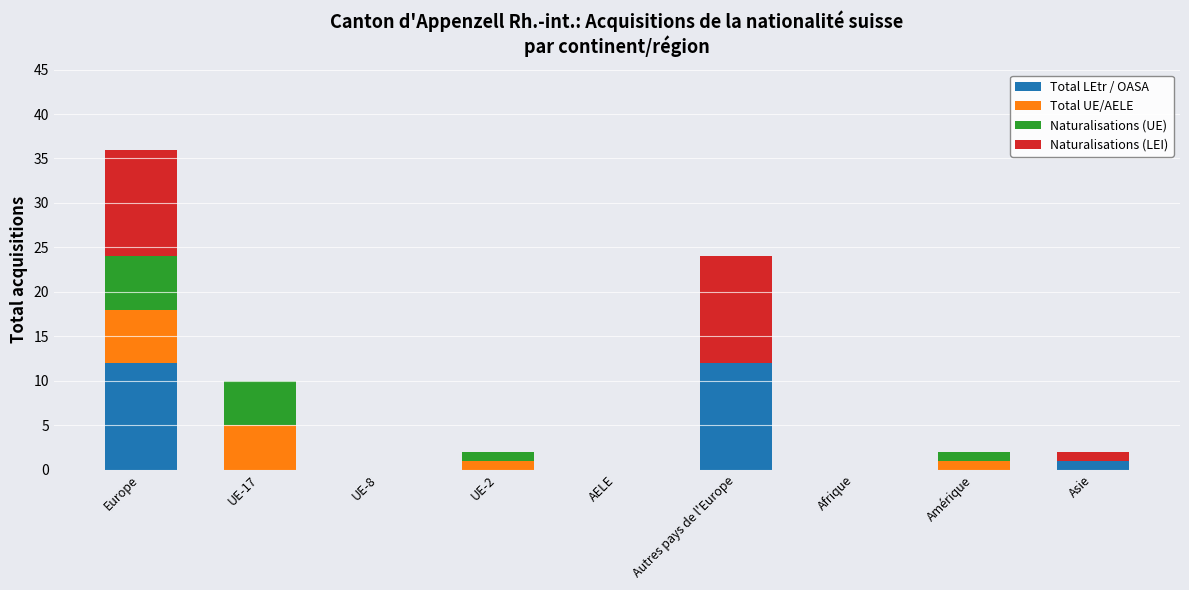

What is the maximum value for Total LEtr / OASA?

12